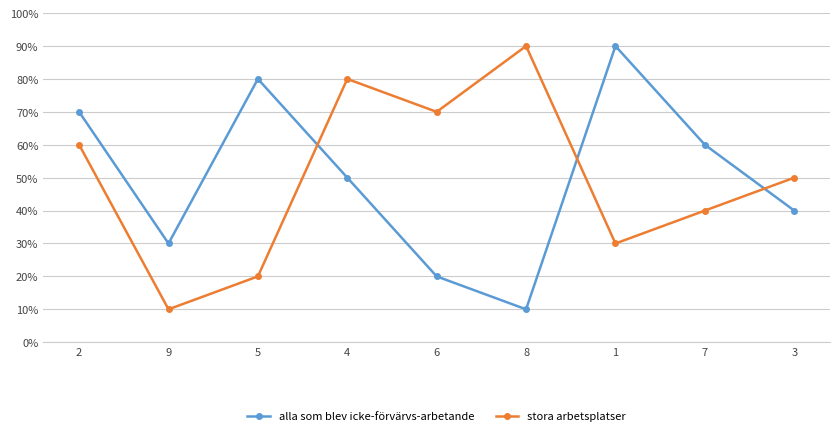

Which series has the largest total across all categories?

alla som blev icke-förvärvs­arbetande